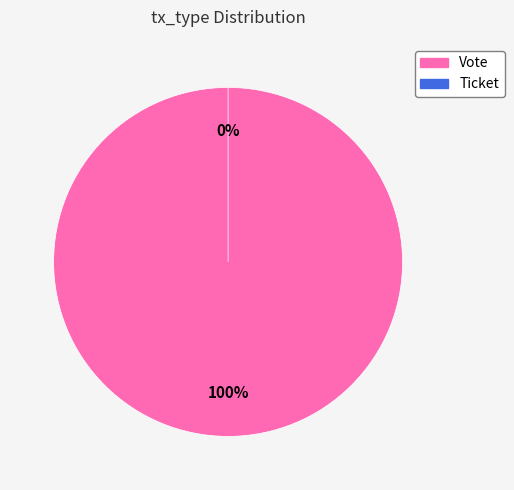

Count the number of slices in the pie.

2